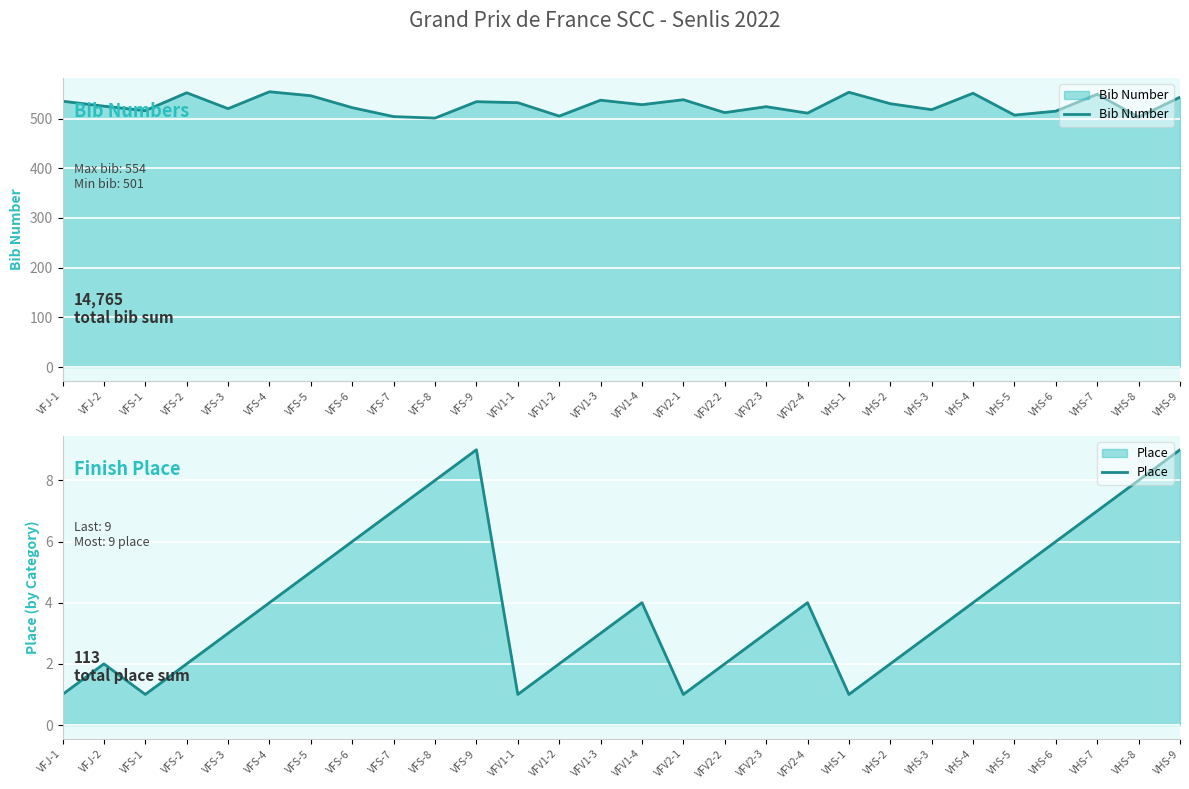

What is the label of the 26th point from the right?

VFS-1